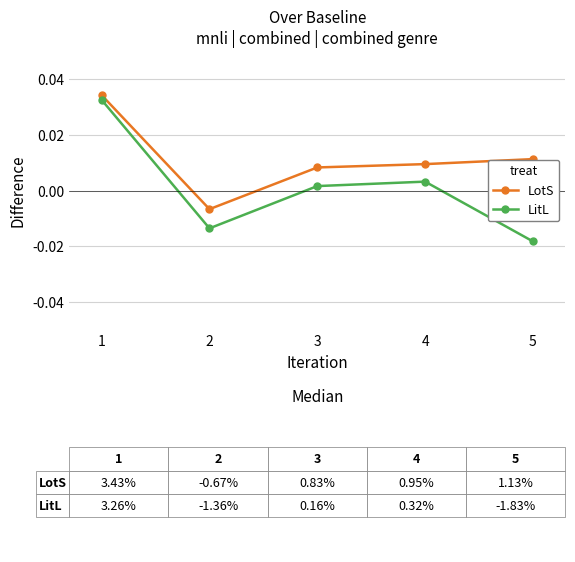

How many values in LotS are below zero?

1